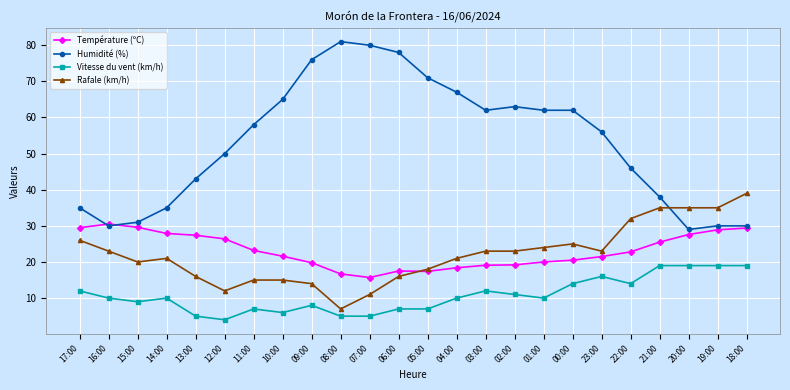

What is the highest value of the Humidité (%) series?

81.0